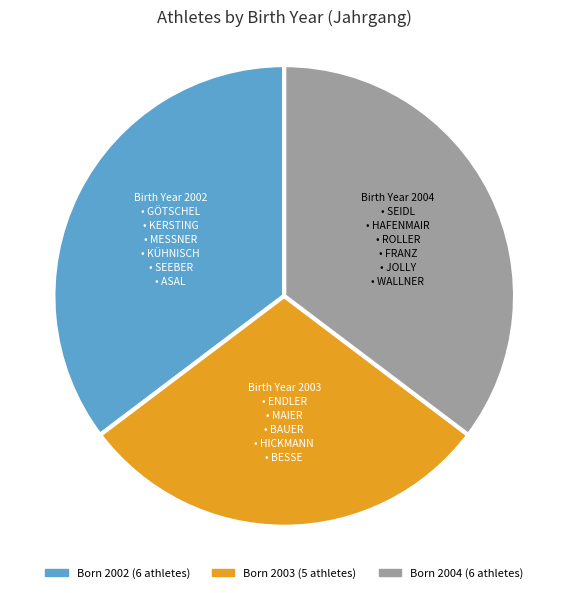

Does any single category account for the majority?

No